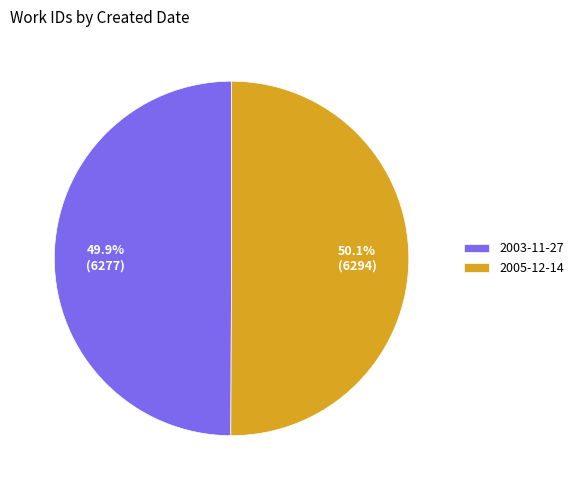

What is the ratio of the value at 2005-12-14 to the value at 2003-11-27?

1.0